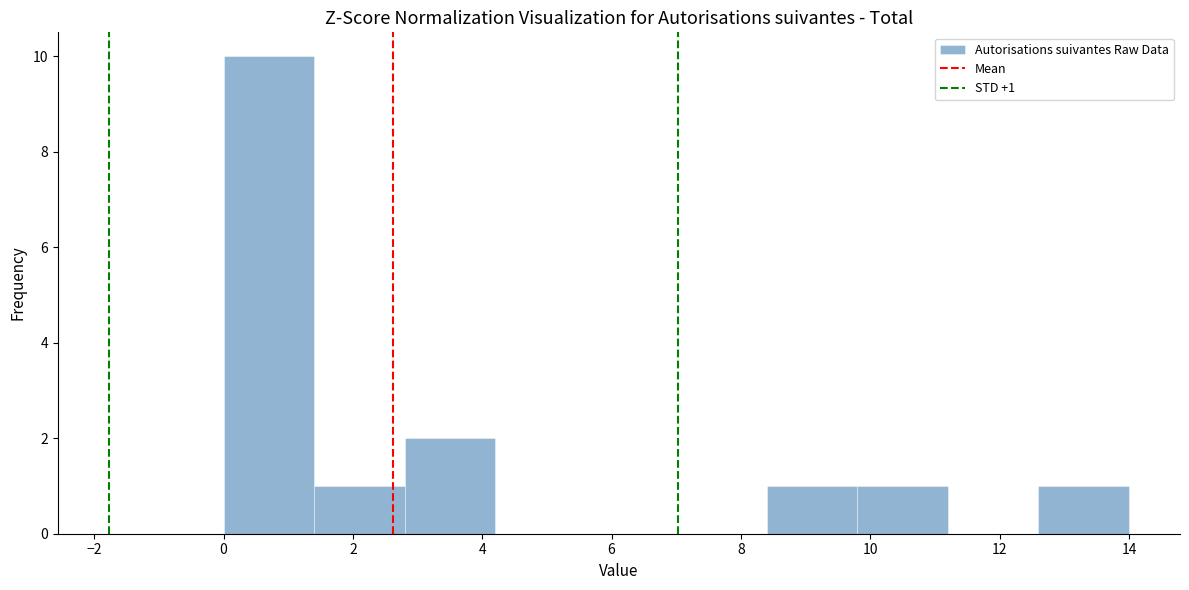

Over which range of the x-axis is the bar tallest?

0.0 to 1.4